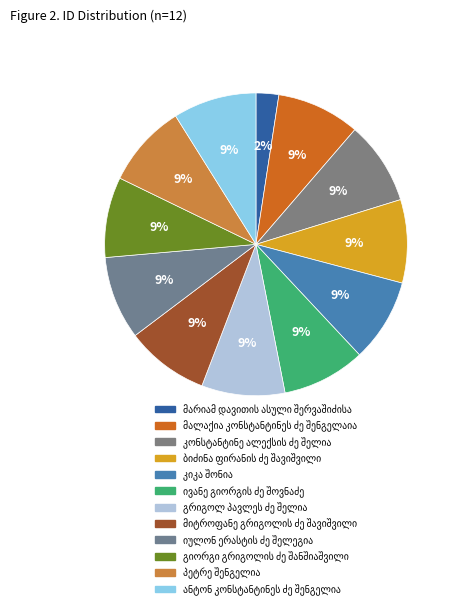

How many slices are in this pie chart?

12